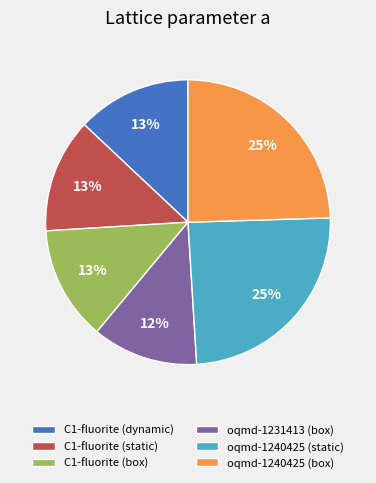

What percentage is the C1-fluorite (dynamic) slice, to the nearest percent?

13%